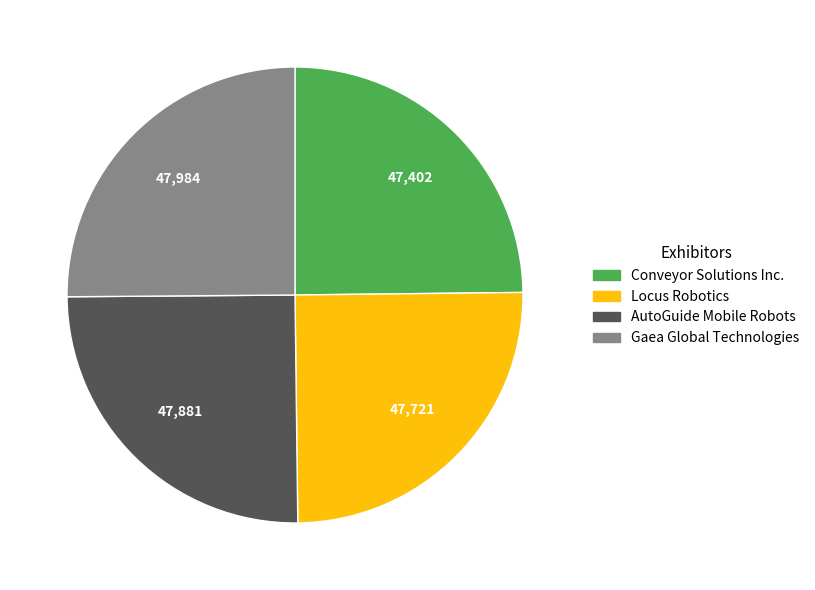

True or false: Conveyor Solutions Inc. accounts for 17% of the total.

False